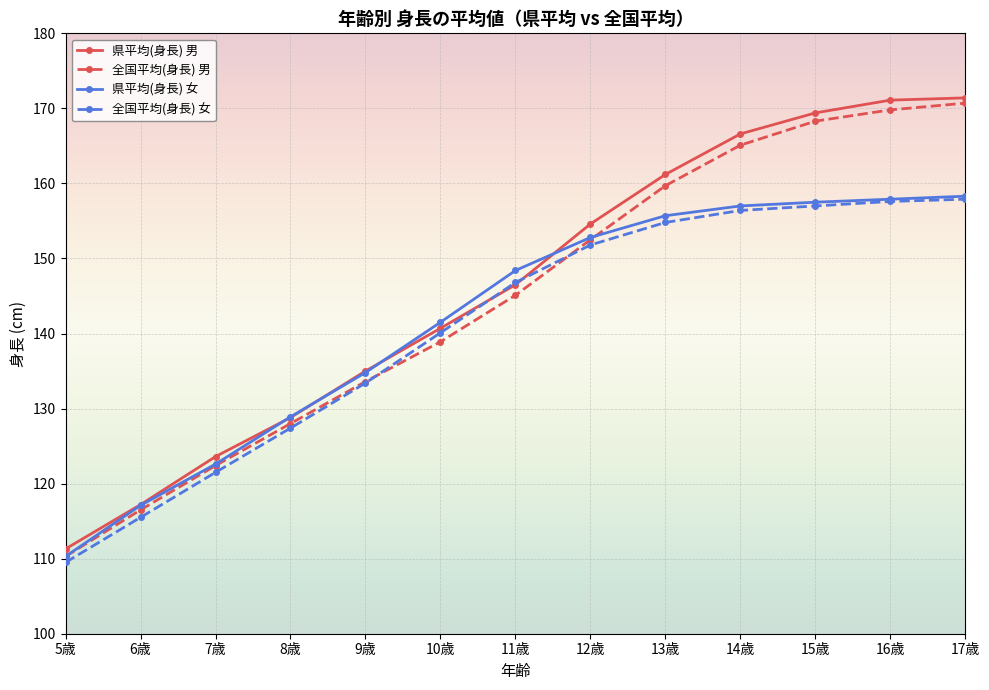

What position from the right is 5歳?

13